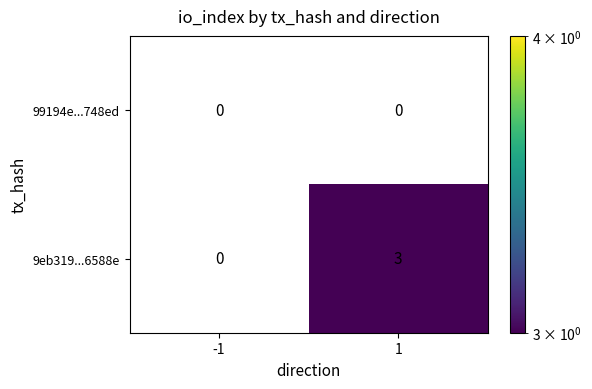

Reading left to right, what are all the values shown in this chart?

99194e...748ed: 0	0
9eb319...6588e: 0	3